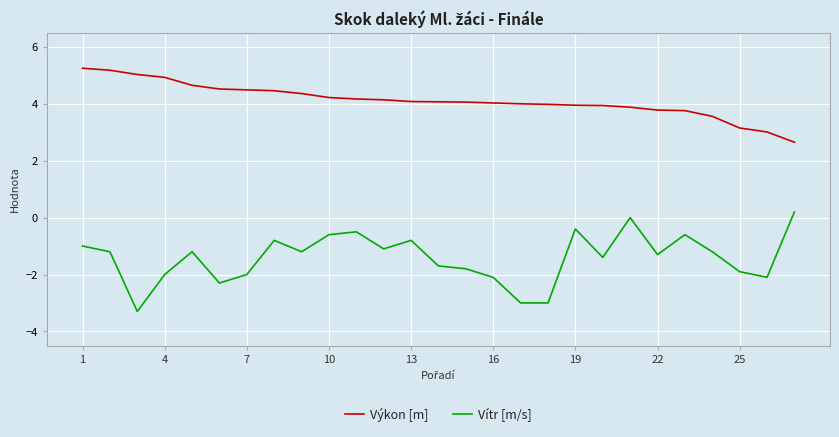

Which series has the widest spread of values?

Vítr [m/s]